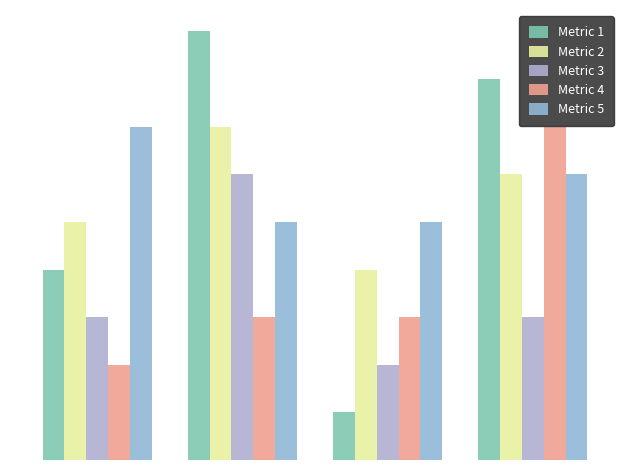

Reading left to right, what are all the values shown in this chart?

Metric 1: 4	9	1	8
Metric 2: 5	7	4	6
Metric 3: 3	6	2	3
Metric 4: 2	3	3	7
Metric 5: 7	5	5	6